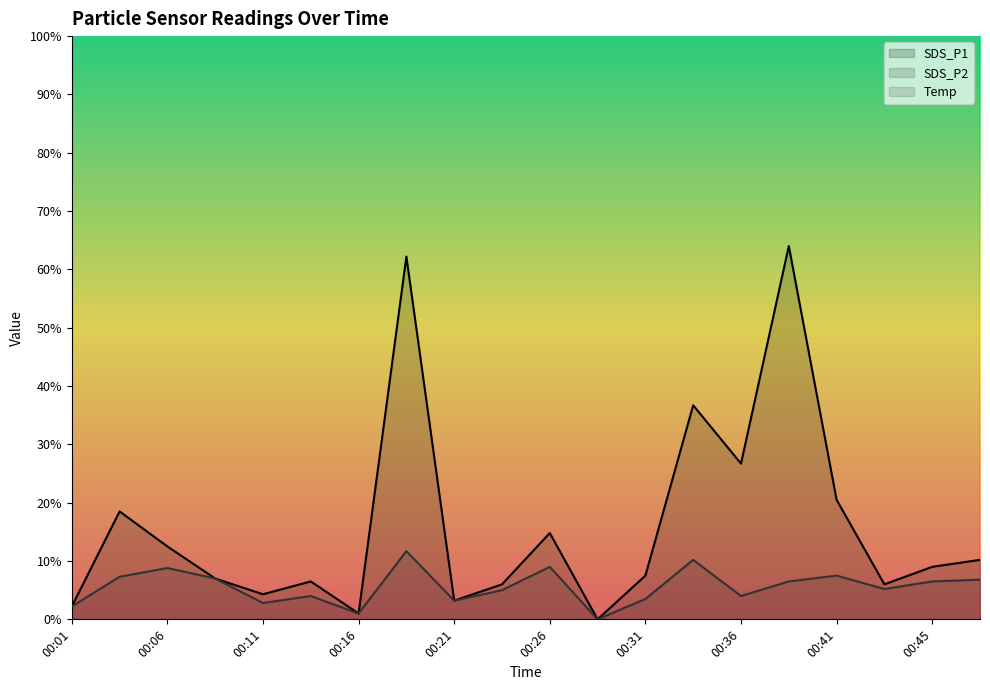

Which category has the lowest value in the Temp series?

00:41